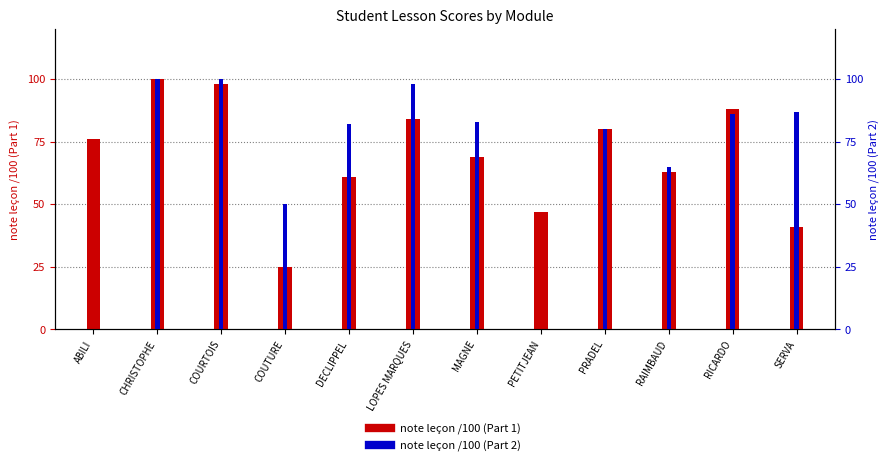

How many values in the note leçon /100 (Part 2) series are below 83?

6